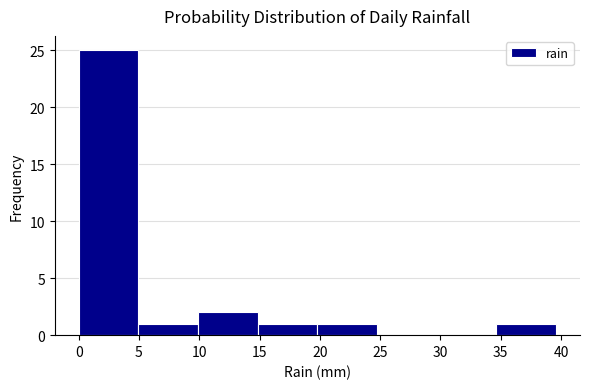

Reading left to right, transcribe this chart: for each bar, give the range it covers on the x-axis and its height. Neither the bar edges nor the heights are printed on the chart, so give them approximately, as read against the axes.

0.00 to 4.95: 25
4.95 to 9.90: 1
9.90 to 14.85: 2
14.85 to 19.80: 1
19.80 to 24.75: 1
24.75 to 29.70: 0
29.70 to 34.65: 0
34.65 to 39.60: 1